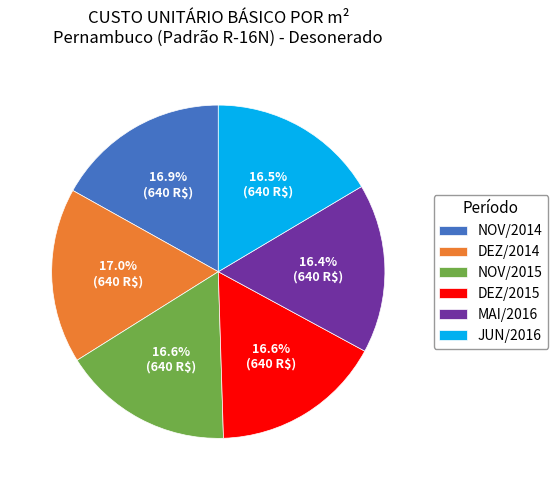

Is there a majority slice in this chart?

No